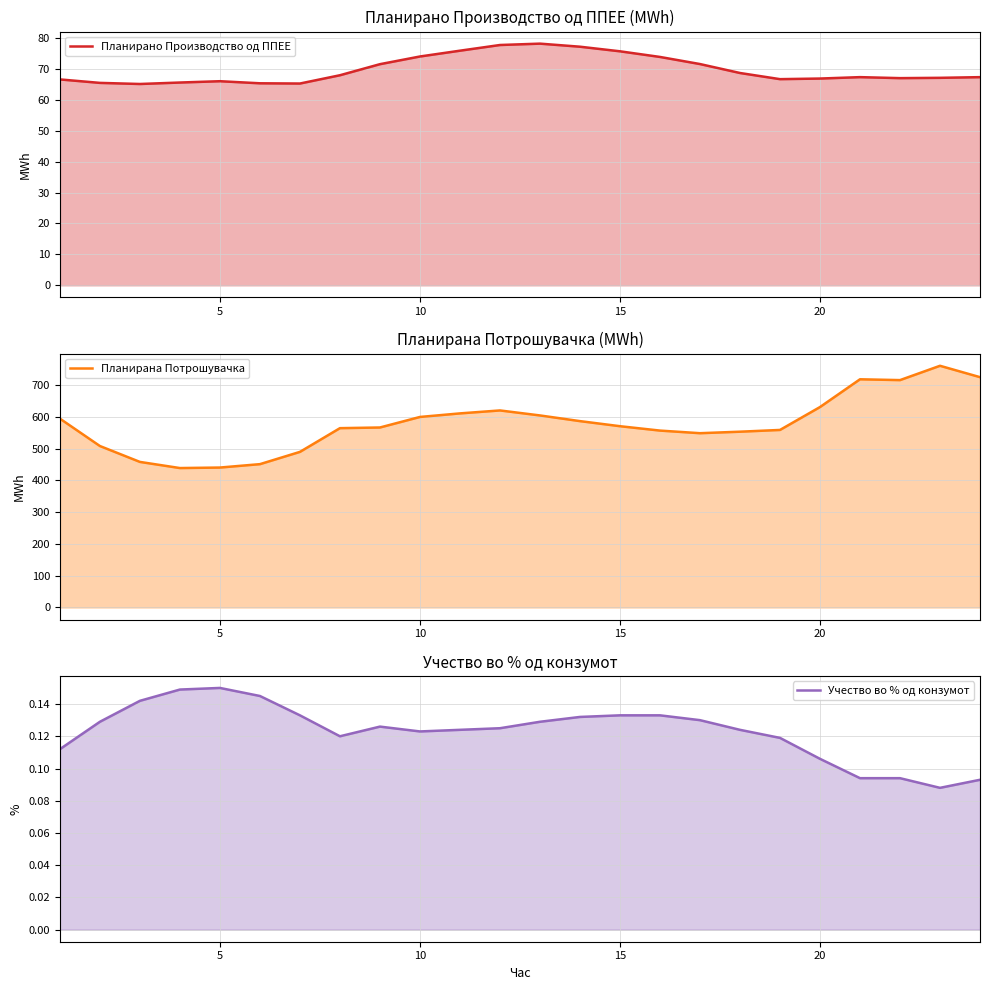

Reading left to right, what are all the values shown in this chart?

Планирано Производство од ППЕЕ: 66.6	65.5	65.1	65.6	66.0	65.3	65.3	67.9	71.5	74.0	75.9	77.7	78.2	77.2	75.7	73.9	71.6	68.7	66.7	66.9	67.3	67.0	67.1	67.3
Планирана Потрошувачка: 594.5	508.3	458.2	438.9	440.5	451.2	489.8	564.5	566.6	599.7	610.9	620.2	604.5	586.6	570.6	556.8	548.6	553.3	558.9	630.9	718.3	715.7	760.8	725.0
Учество во % од конзумот: 0.1	0.1	0.1	0.1	0.1	0.1	0.1	0.1	0.1	0.1	0.1	0.1	0.1	0.1	0.1	0.1	0.1	0.1	0.1	0.1	0.1	0.1	0.1	0.1